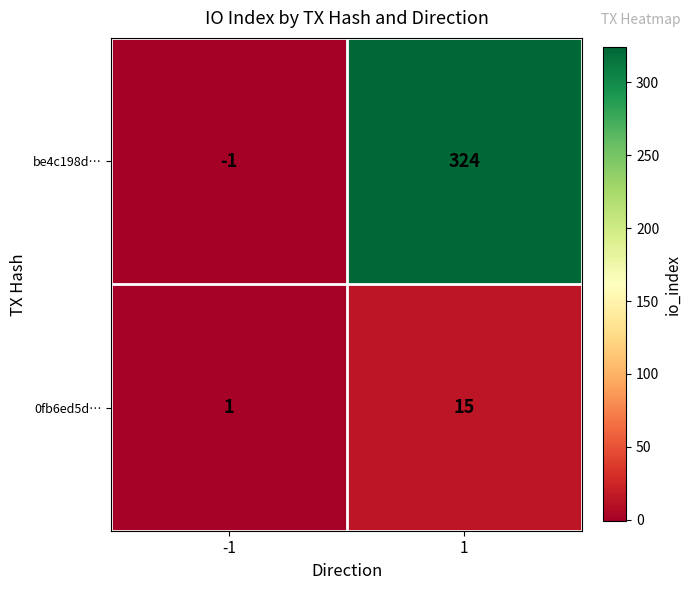

At -1, list the series in order from largest to smallest.

0fb6ed5d…, be4c198d…